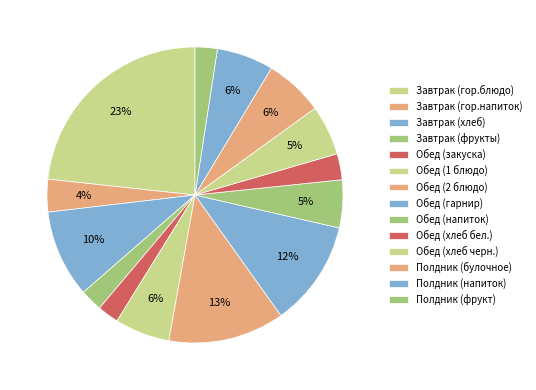

To the nearest percent, what is the average slice percentage?

7%